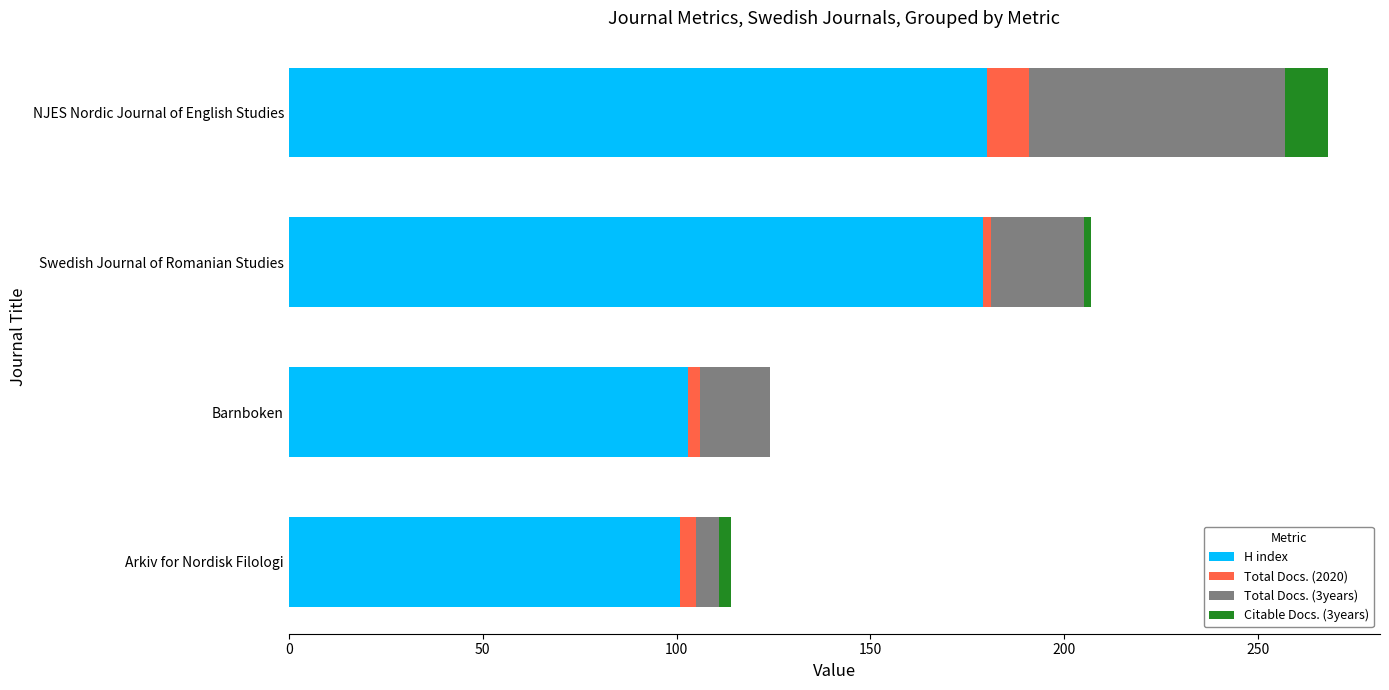

How many distinct data groups are displayed?

4